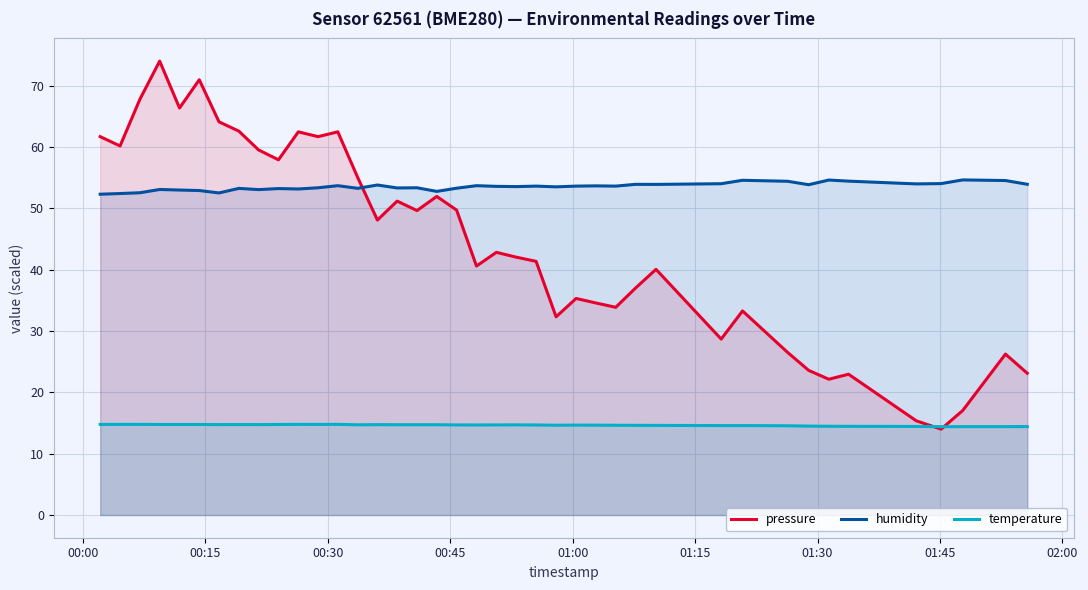

What is the minimum value shown in the chart?

14.0